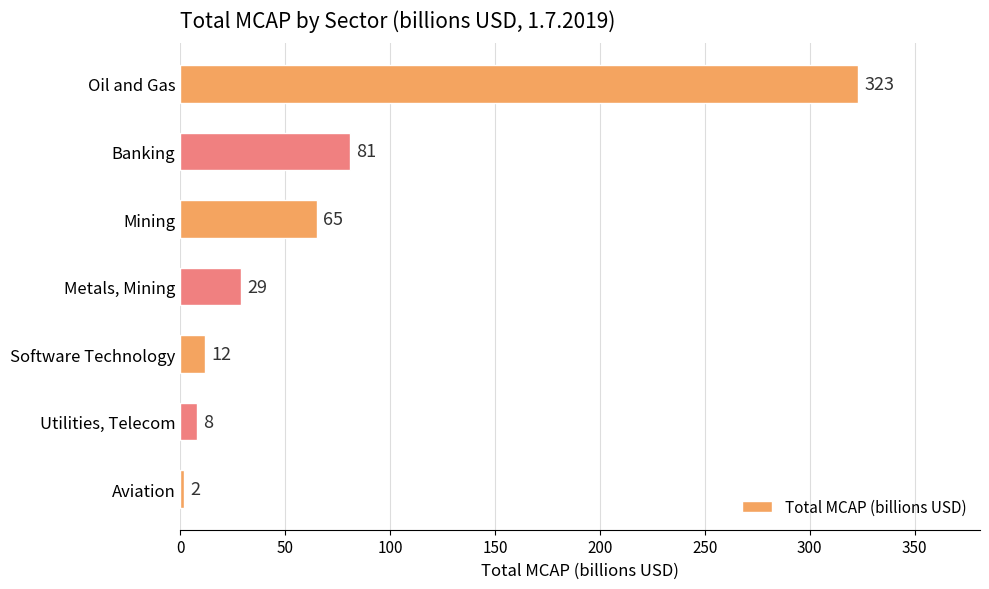

List the labels in order of value, smallest first.

Aviation, Utilities, Telecom, Software Technology, Metals, Mining, Mining, Banking, Oil and Gas